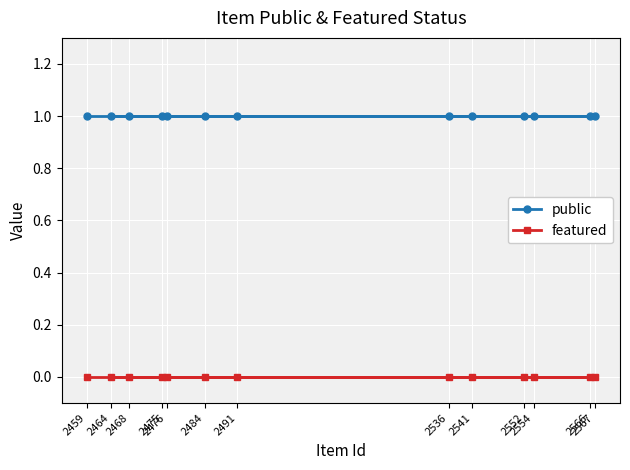

Which series has the largest range (max minus min)?

public